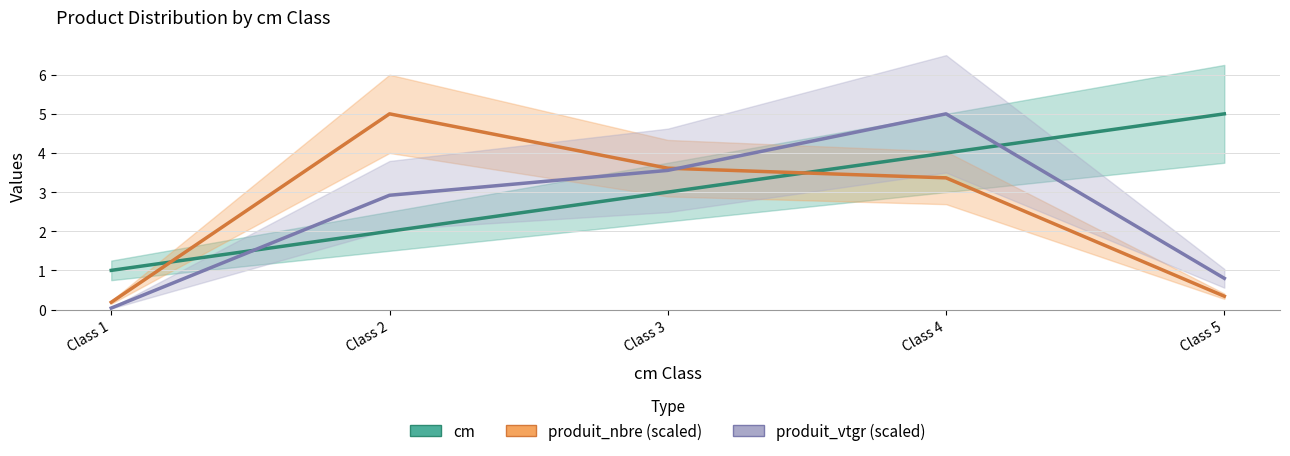

Which series ends up on top after the final intersection of cm and produit_vtgr (scaled)?

cm